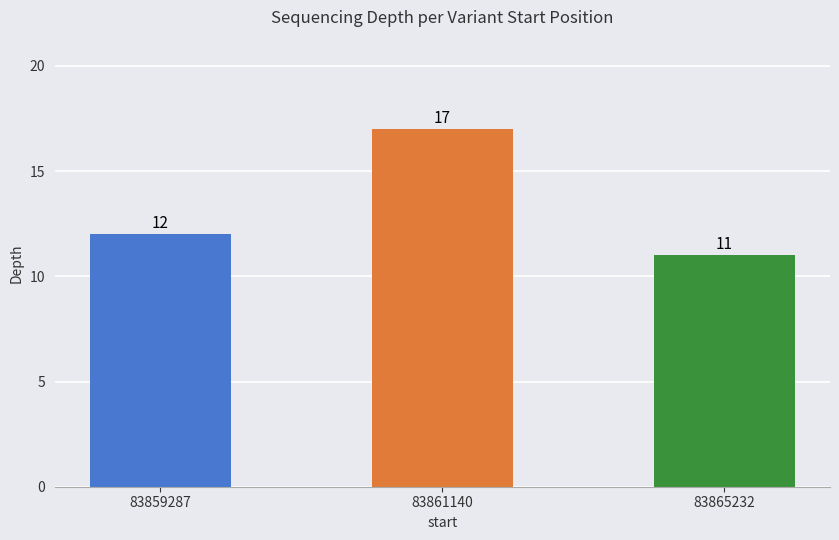

Are the bars horizontal?

No